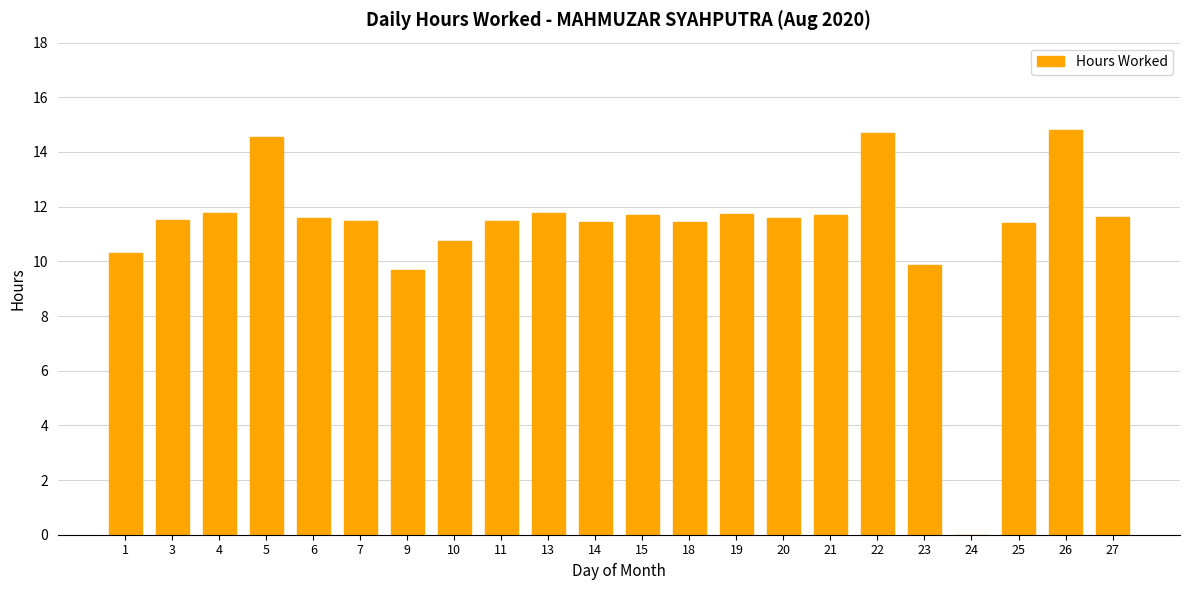

What is the sum of all values?

246.8